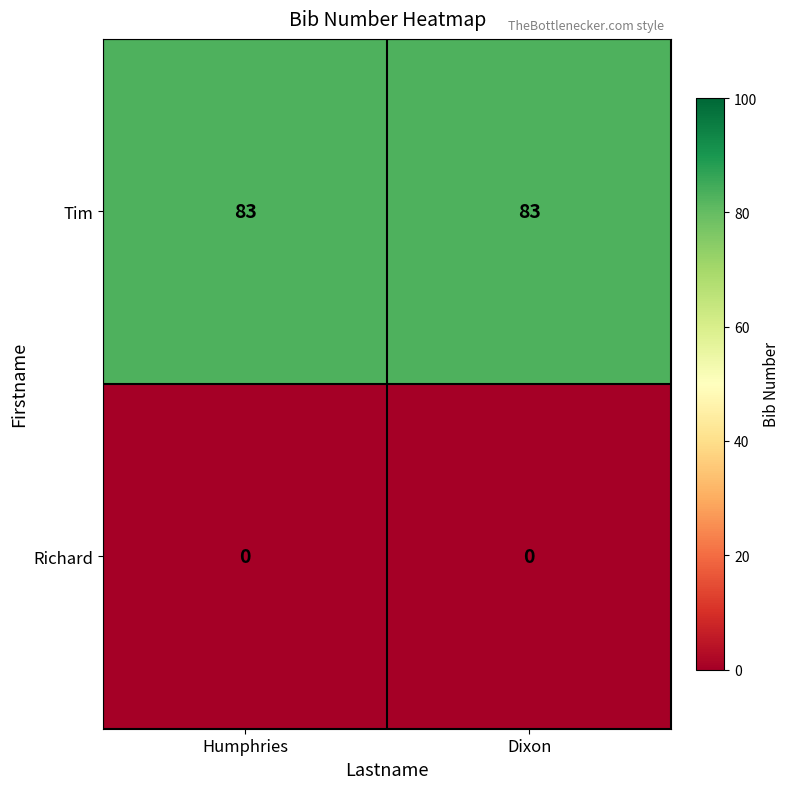

What is the sum of all Tim values?

166